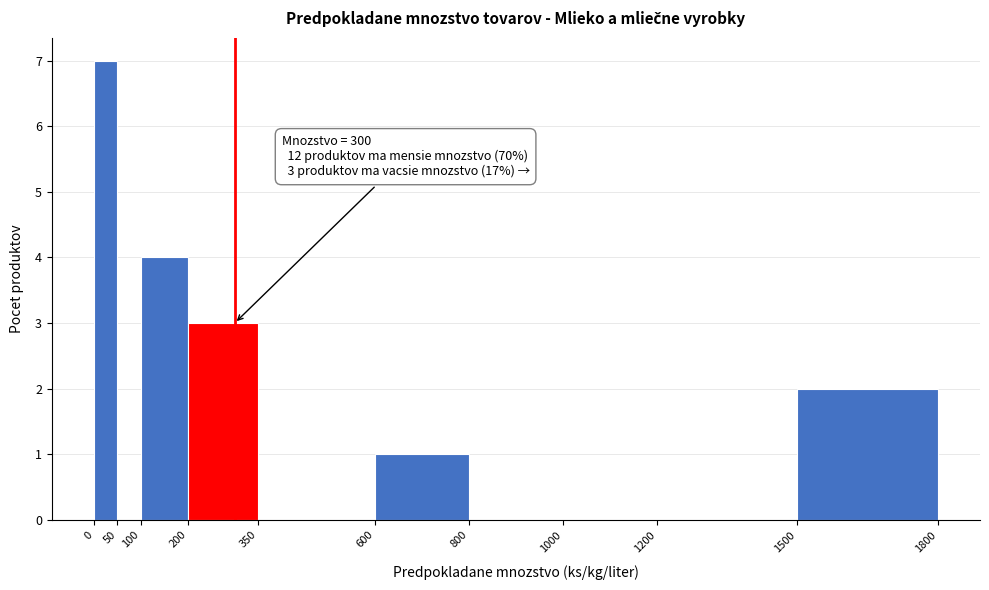

Which range on the x-axis has the tallest bar?

0 to 50